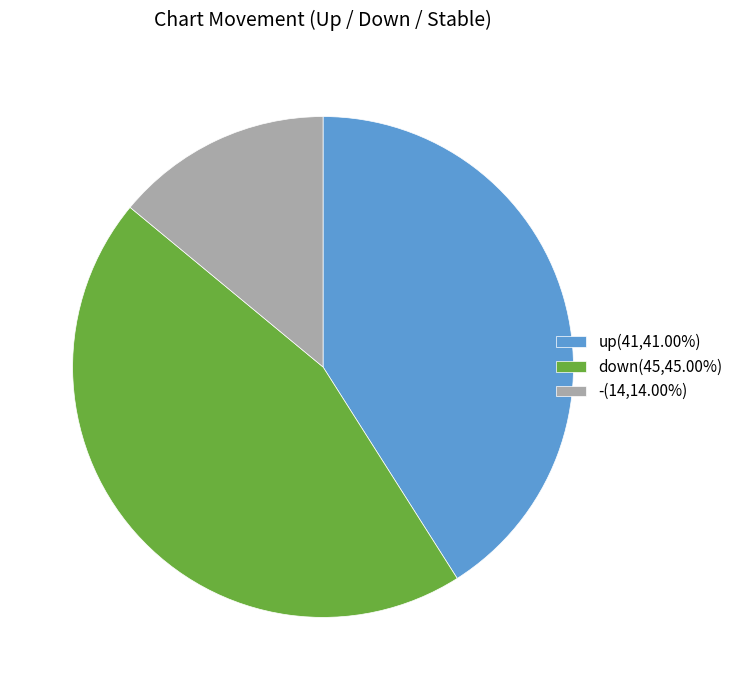

Rank the categories by value from lowest to highest.

-, up, down